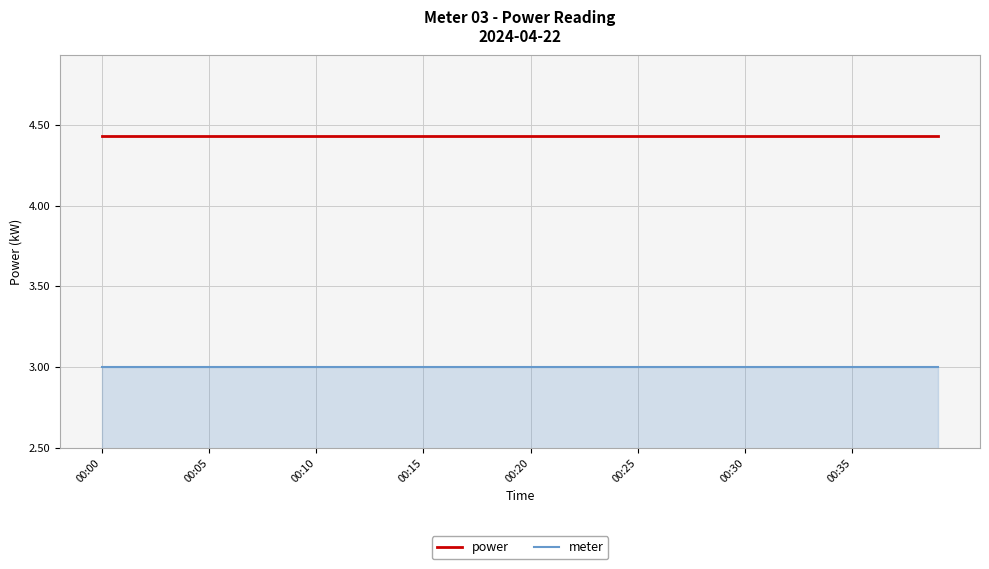

At how many categories does at least one series exceed 3?

40